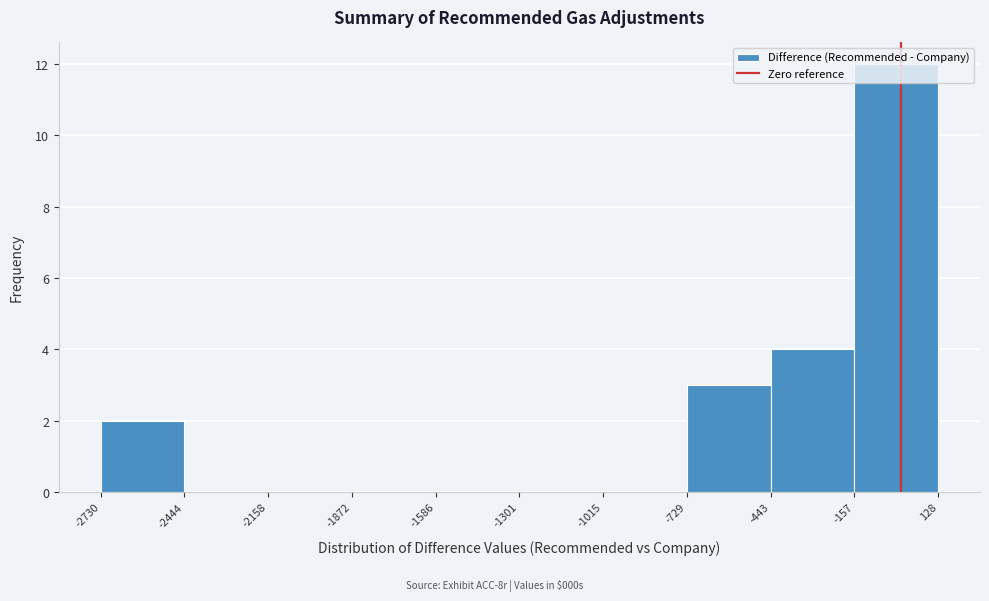

Over which range of the x-axis is the bar tallest?

-157 to 128